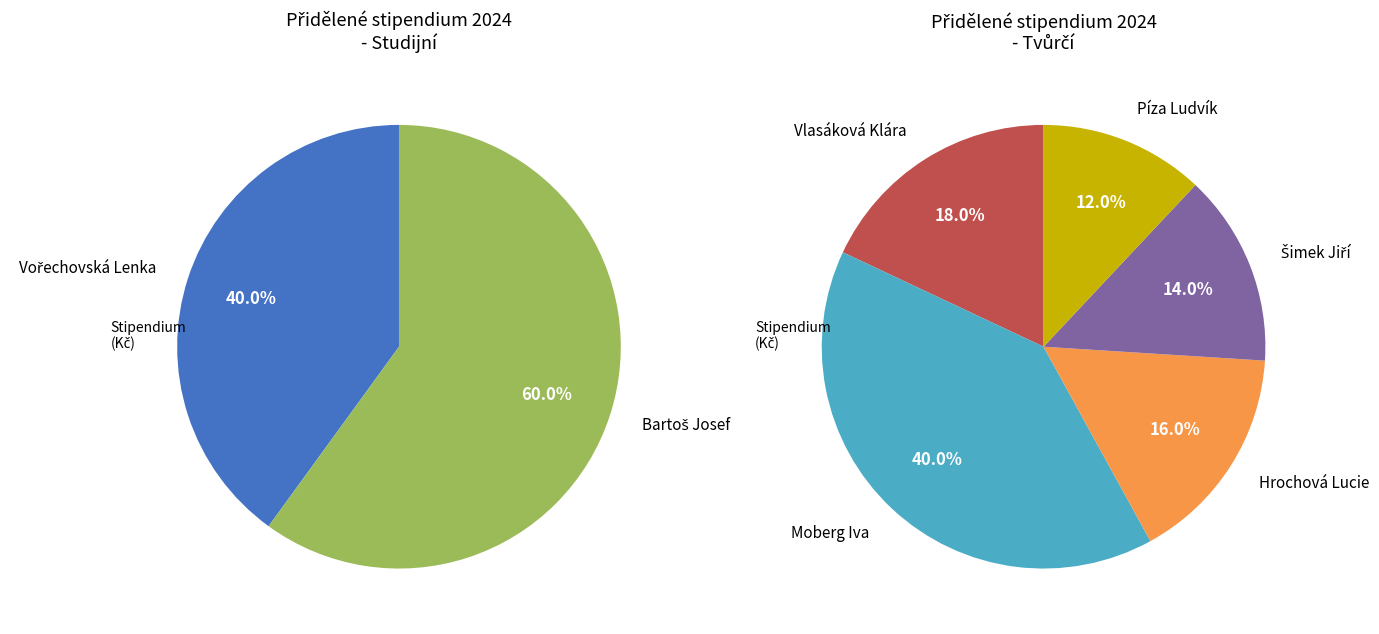

What is the smallest slice in the pie chart?

Píza Ludvík